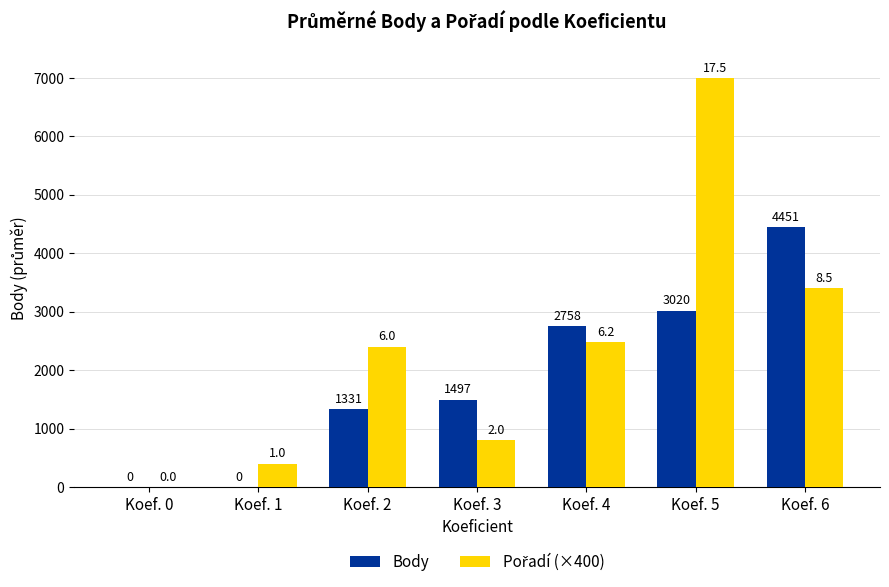

Read the Body value at Koef. 2.

1331.0